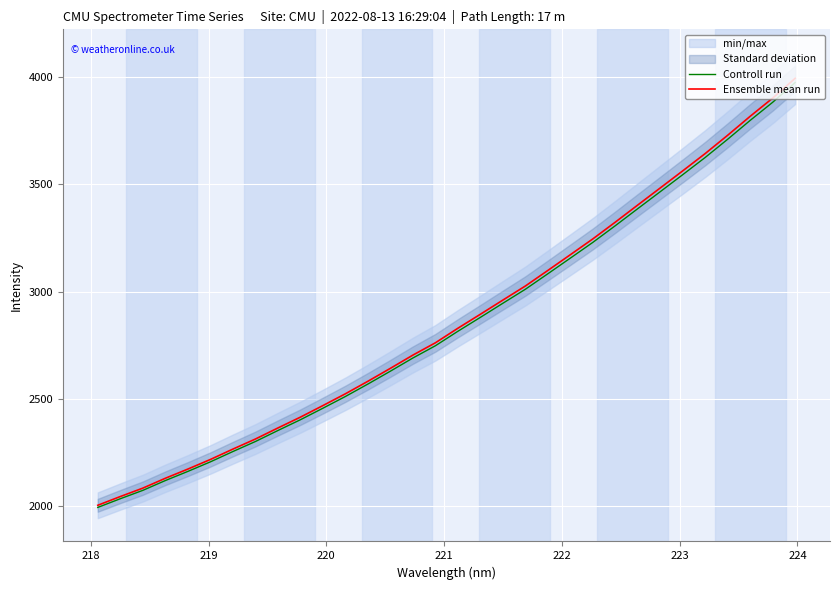

True or false: Ensemble mean run has more than 0 points higher than both neighbors.

False